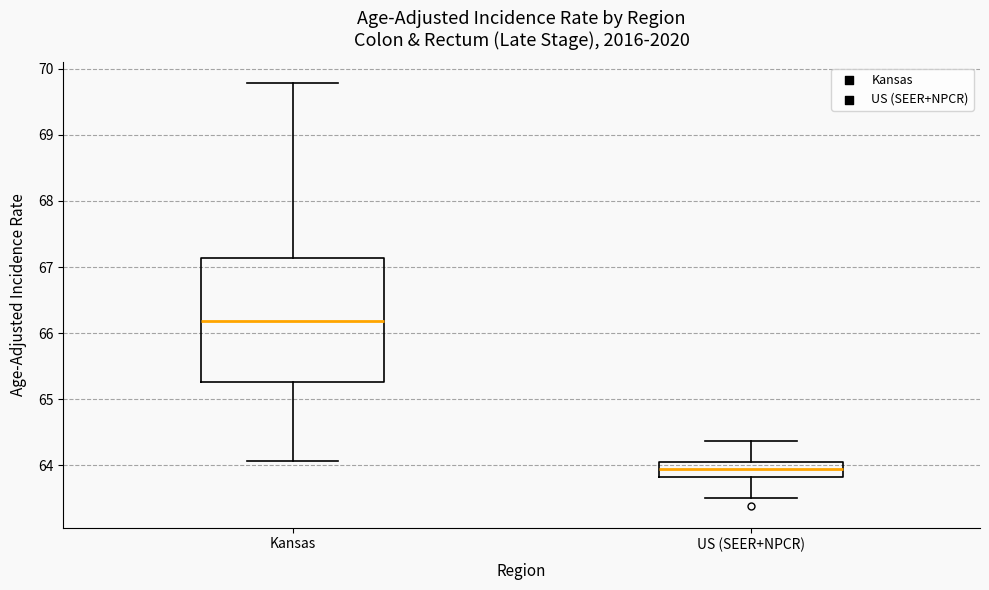

Where does the upper whisker of the box for Kansas end on the y-axis? The values are not printed on the chart, so give them approximately, as read against the axis.

69.8